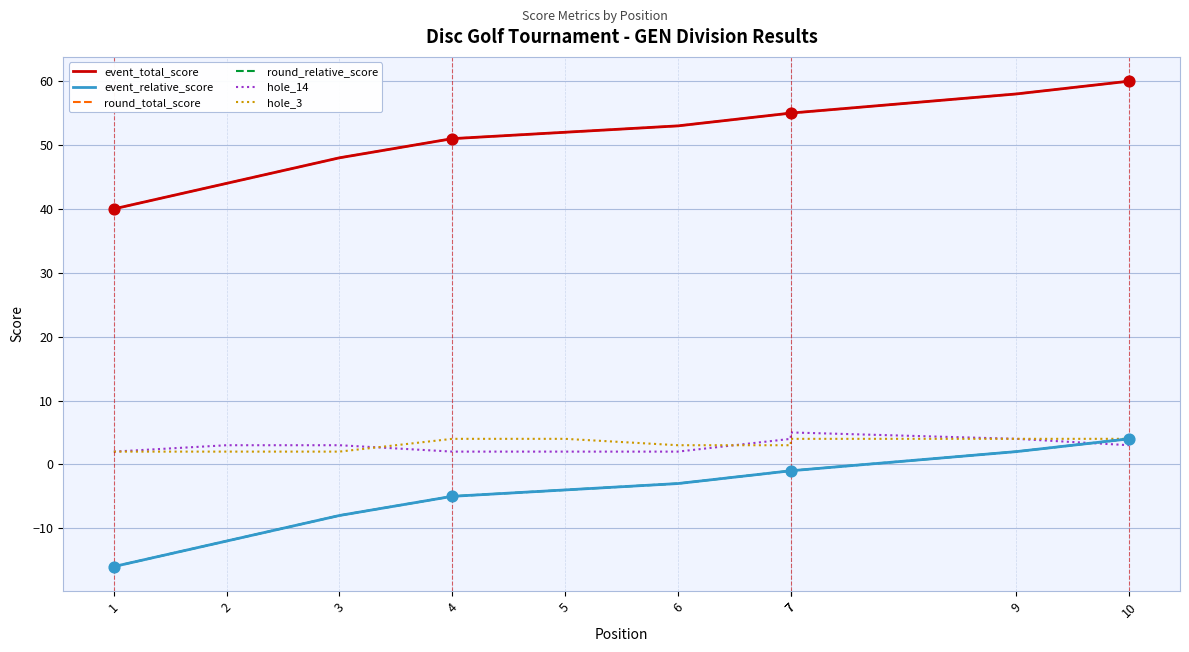

Which series reaches the minimum Y coordinate?

event_relative_score